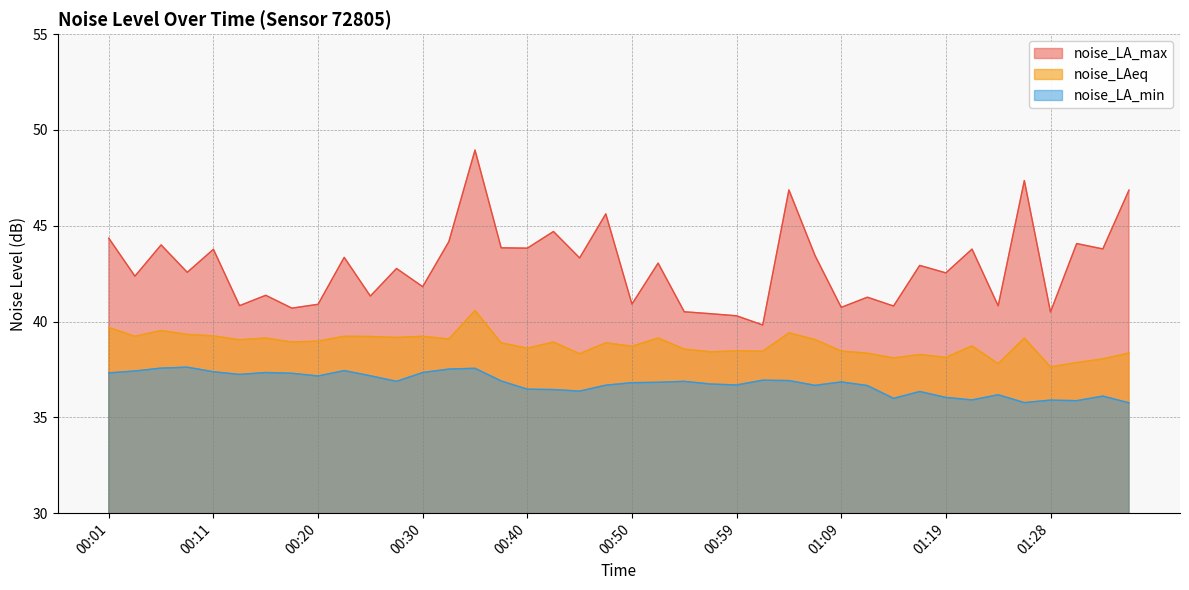

How many lines are shown in the chart?

3